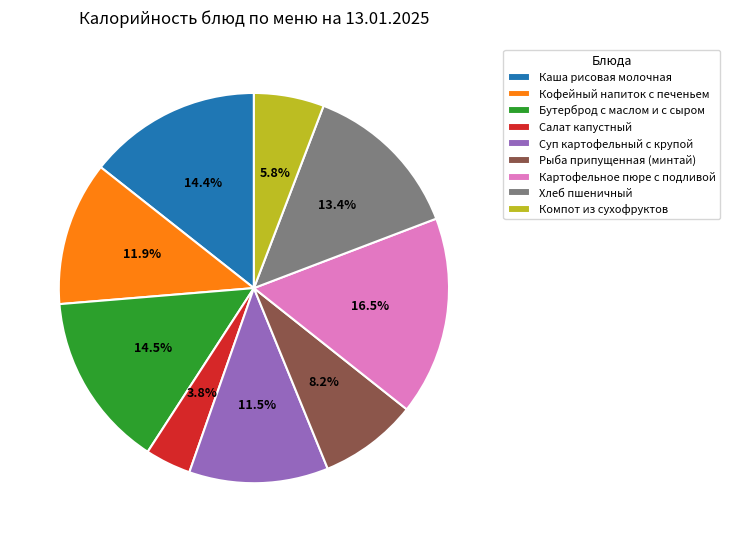

What is the largest slice in the pie chart?

Картофельное пюре с подливой